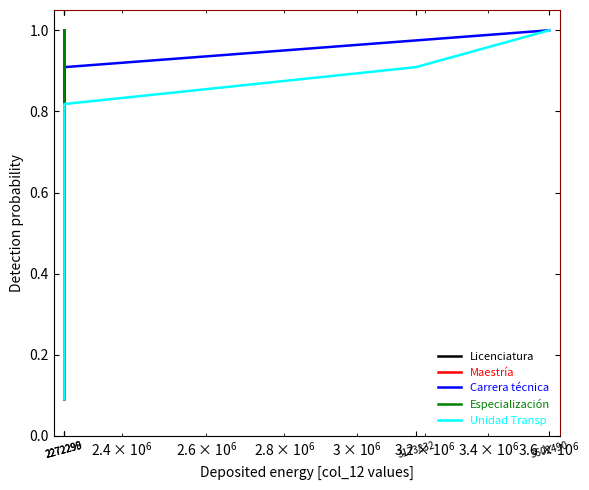

How many categories are shown in the chart?

11